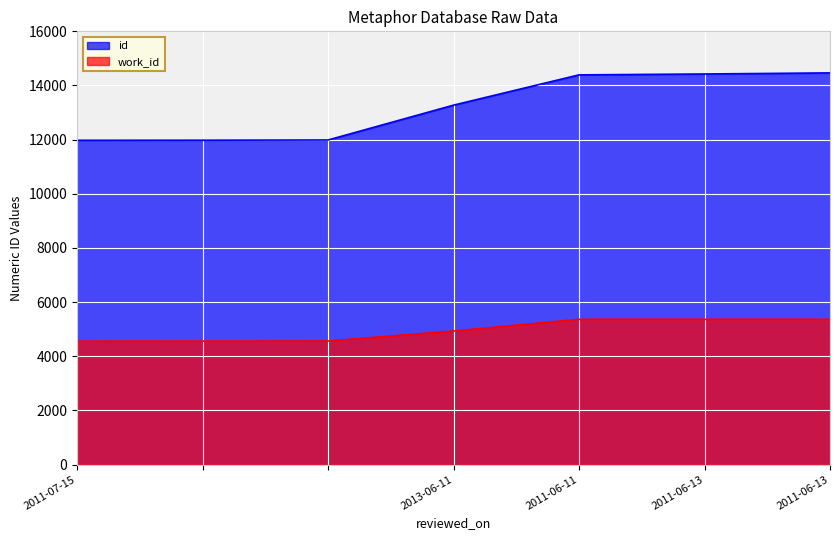

True or false: work_id and id intersect in this chart.

False